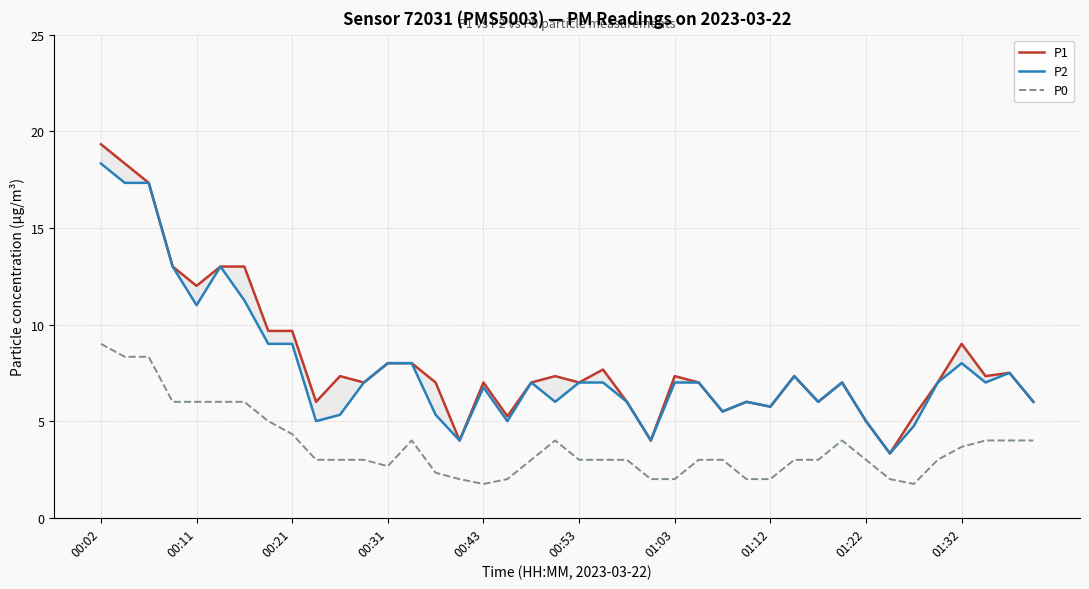

How many values in the P1 series exceed 7?

19